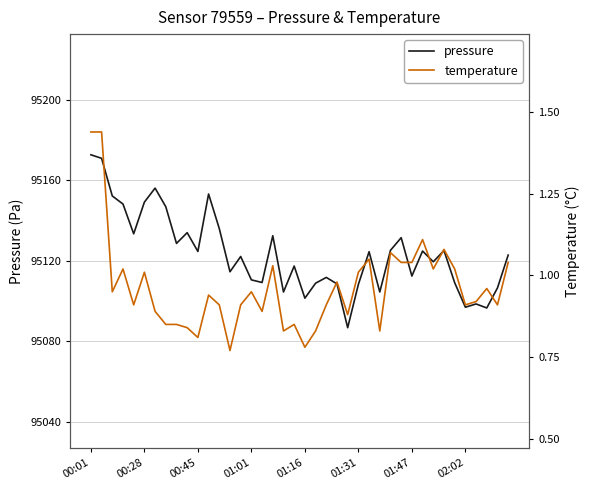

What is the sum of all pressure values?

3804937.5